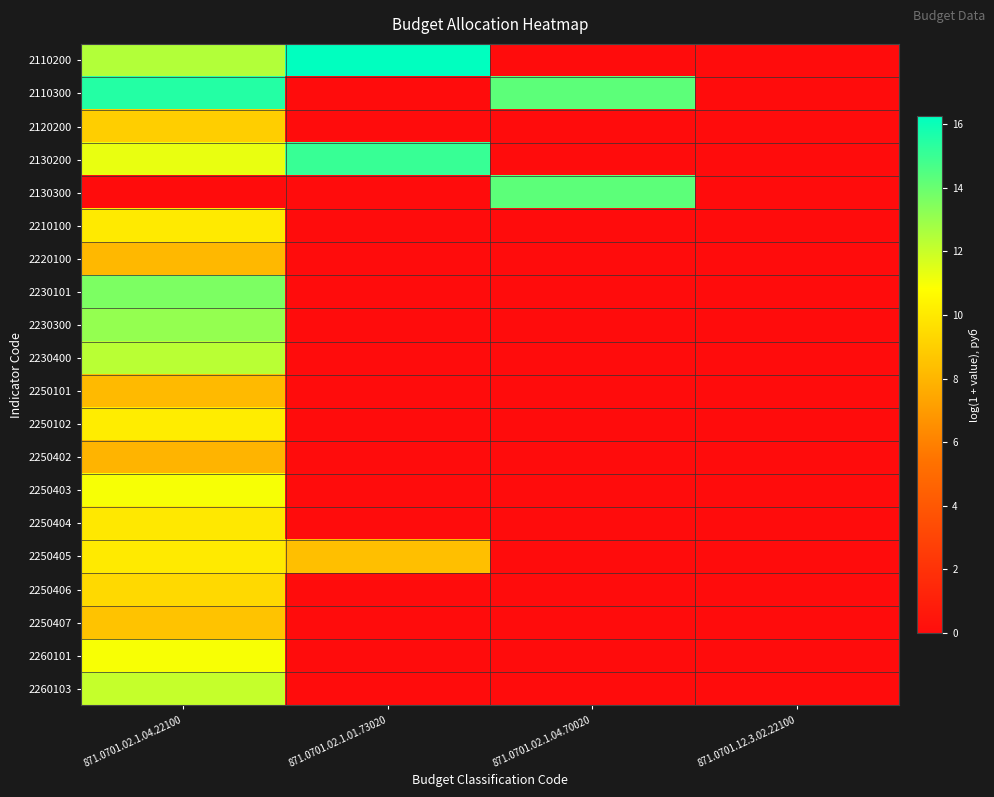

At which category is the sum across all series the highest?

871.0701.02.1.04.22100